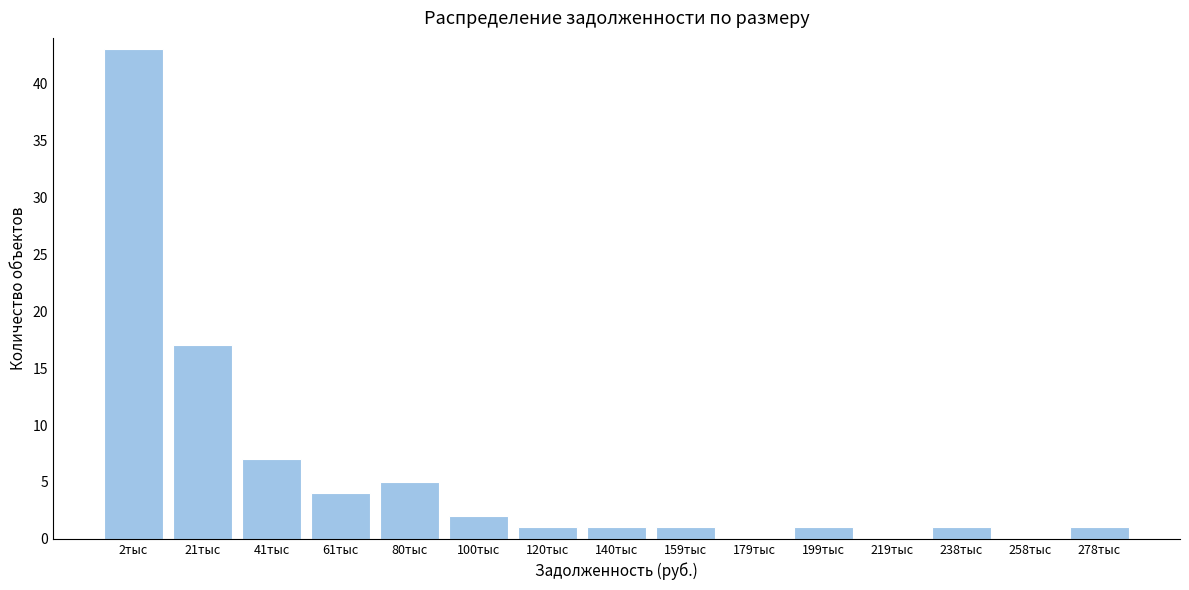

Reading right to left, extract all data points from this chart.

278тыс=1	258тыс=0	238тыс=1	219тыс=0	199тыс=1	179тыс=0	159тыс=1	140тыс=1	120тыс=1	100тыс=2	80тыс=5	61тыс=4	41тыс=7	21тыс=17	2тыс=43